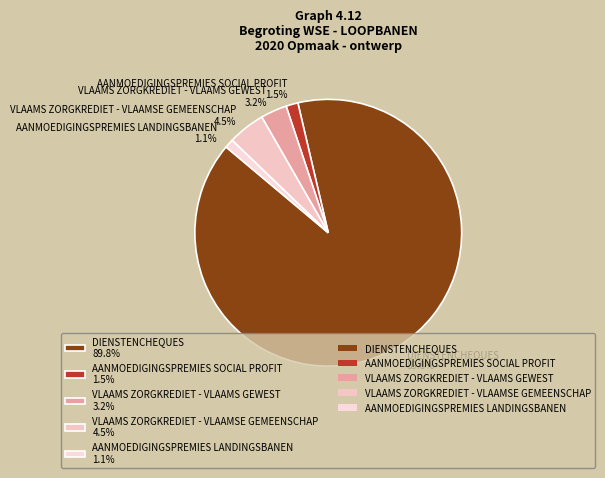

Is VLAAMS ZORGKREDIET - VLAAMS GEWEST the majority of the pie?

No